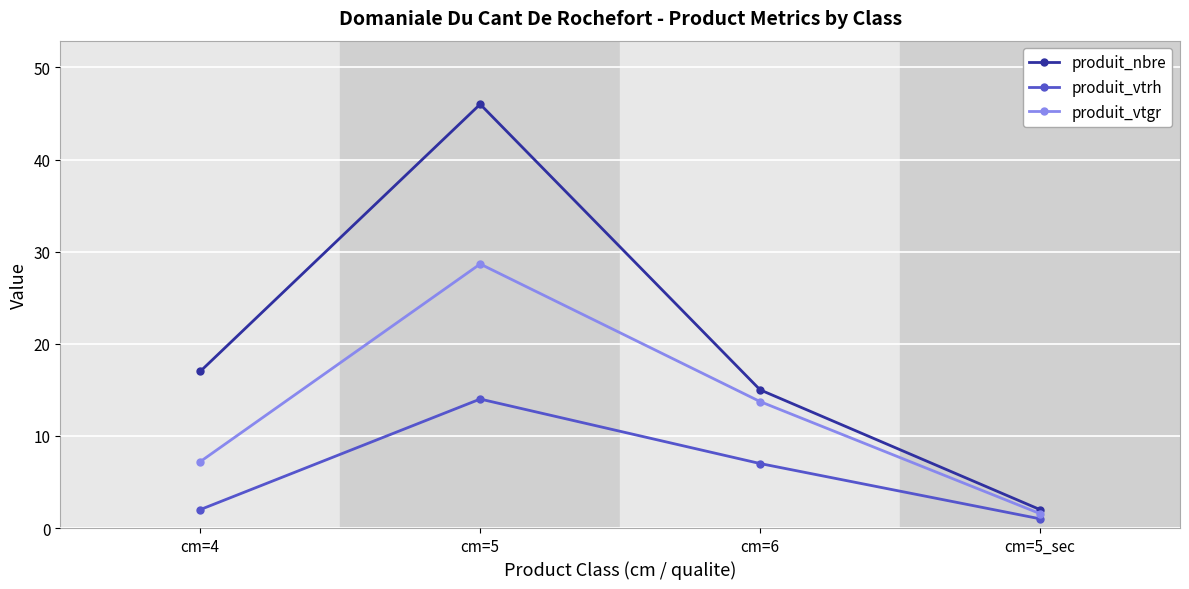

In produit_vtgr, how many points are higher than both neighbors (excluding endpoints)?

1